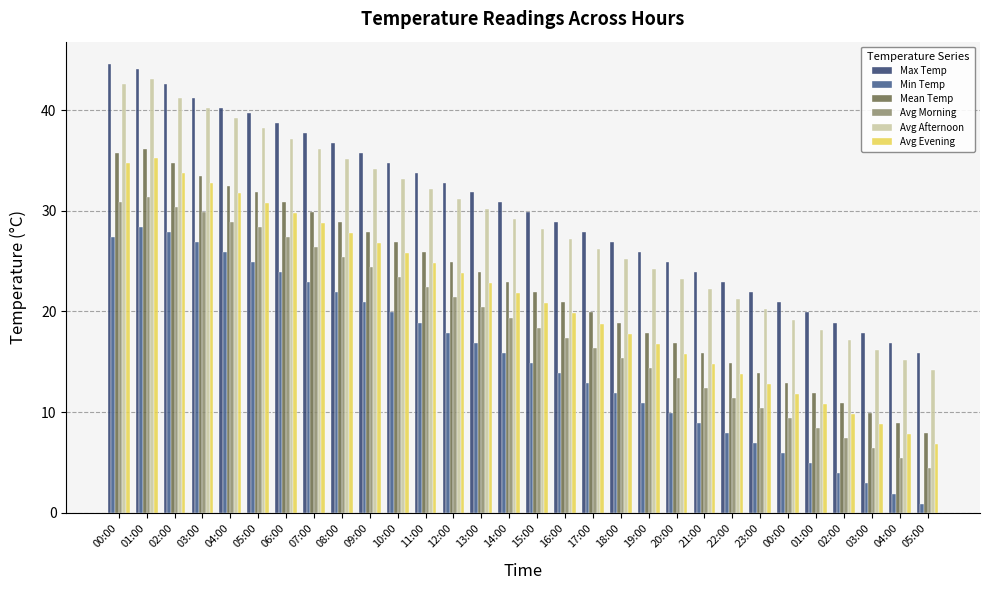

Rank the series by their maximum value, from lowest to highest.

Min Temp, Avg Morning, Avg Evening, Mean Temp, Avg Afternoon, Max Temp